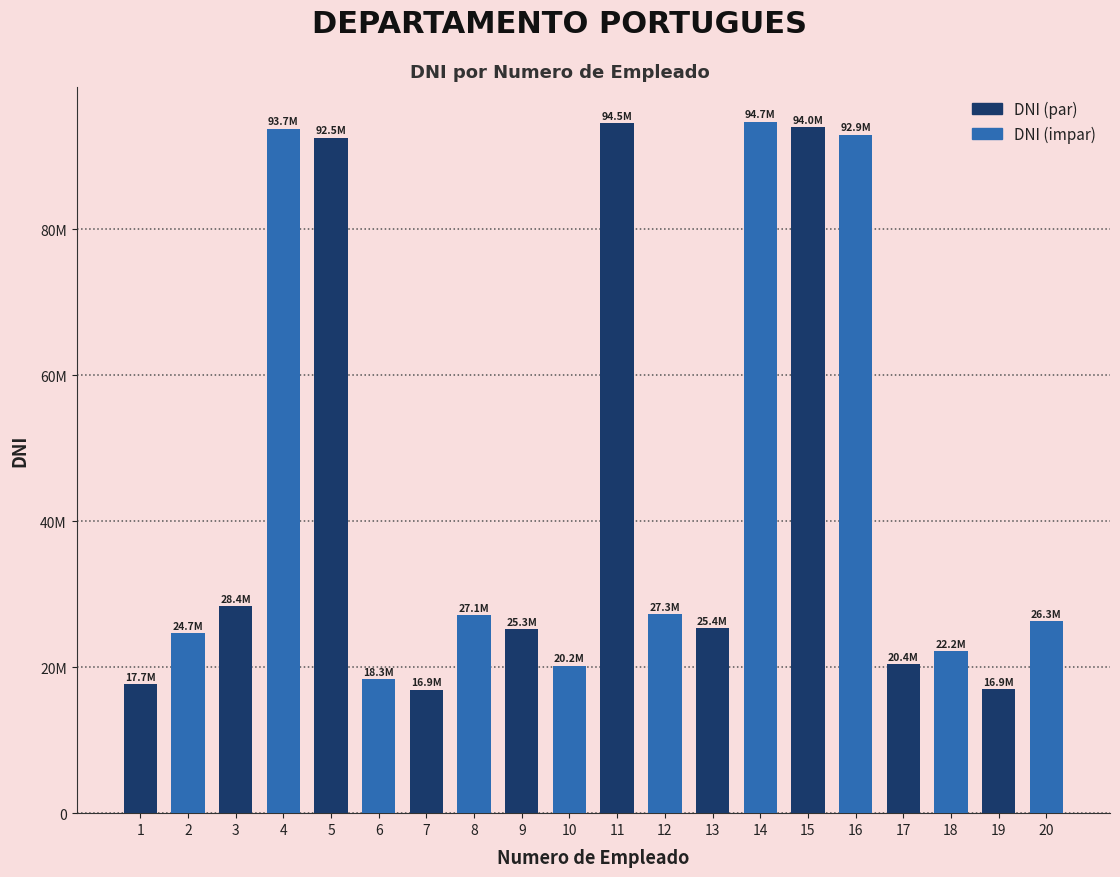

Are the bars horizontal?

No